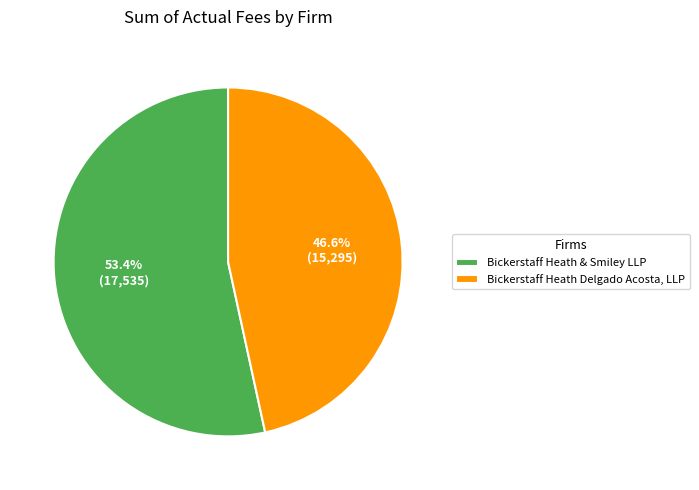

Is it true that Bickerstaff Heath & Smiley LLP is 39% of the pie?

False